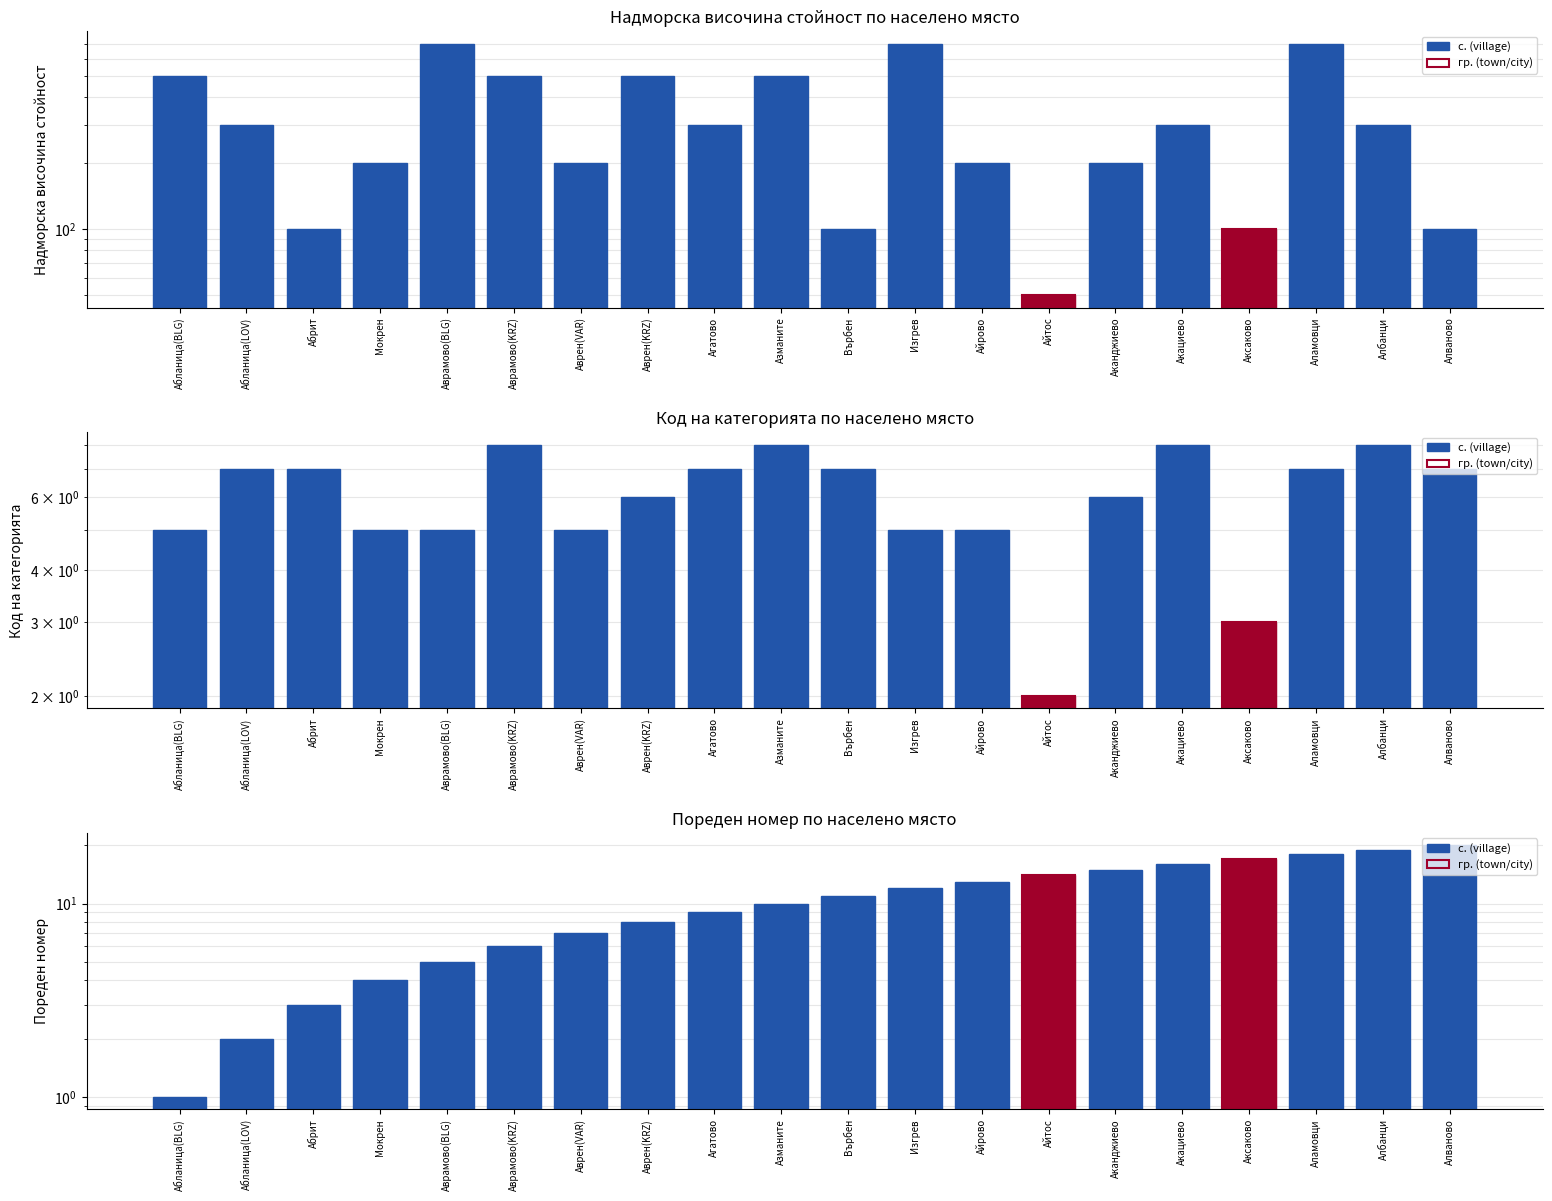

What is the sum of the values at Алваново and Айрово?

33